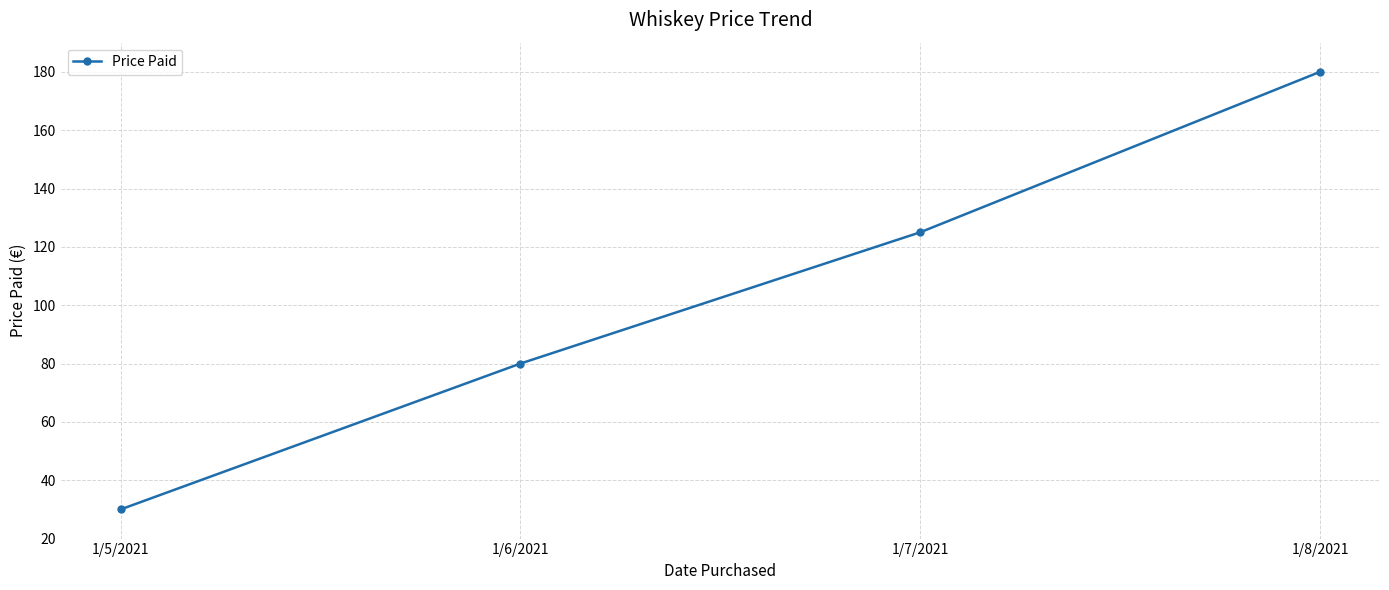

What position from the right is 1/7/2021?

2